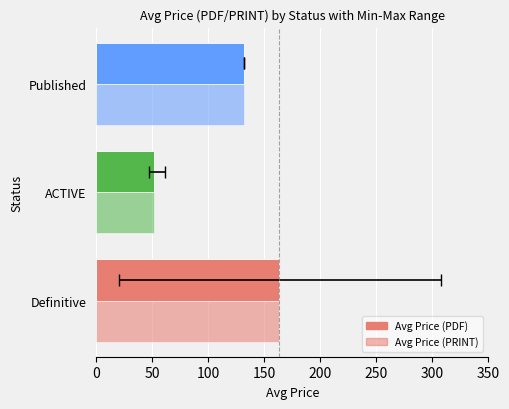

How many series are shown in this chart?

2